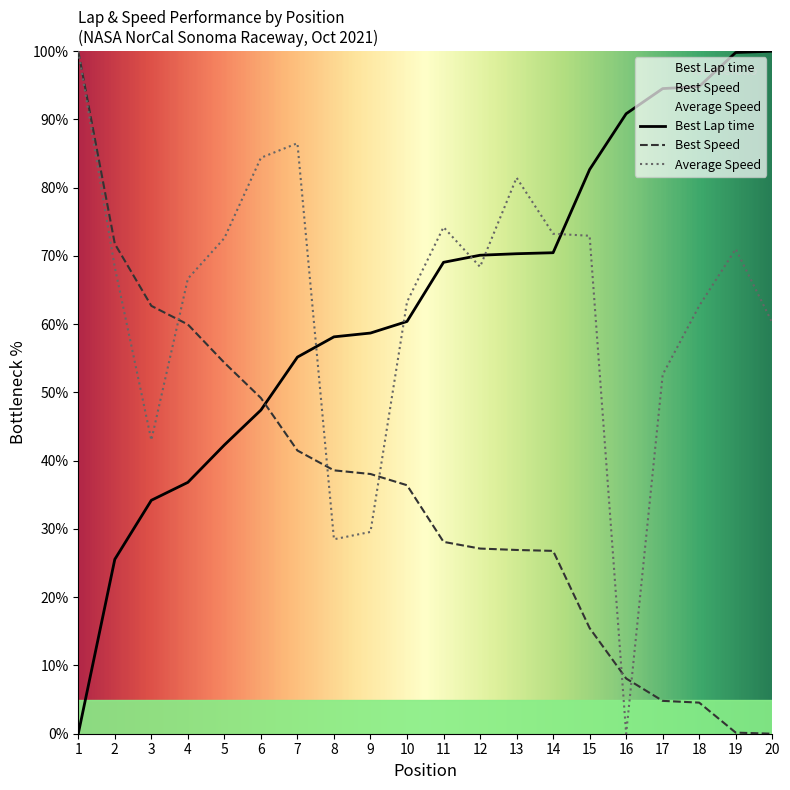

Rank the series by their maximum value, from lowest to highest.

Best Lap time, Best Speed, Average Speed